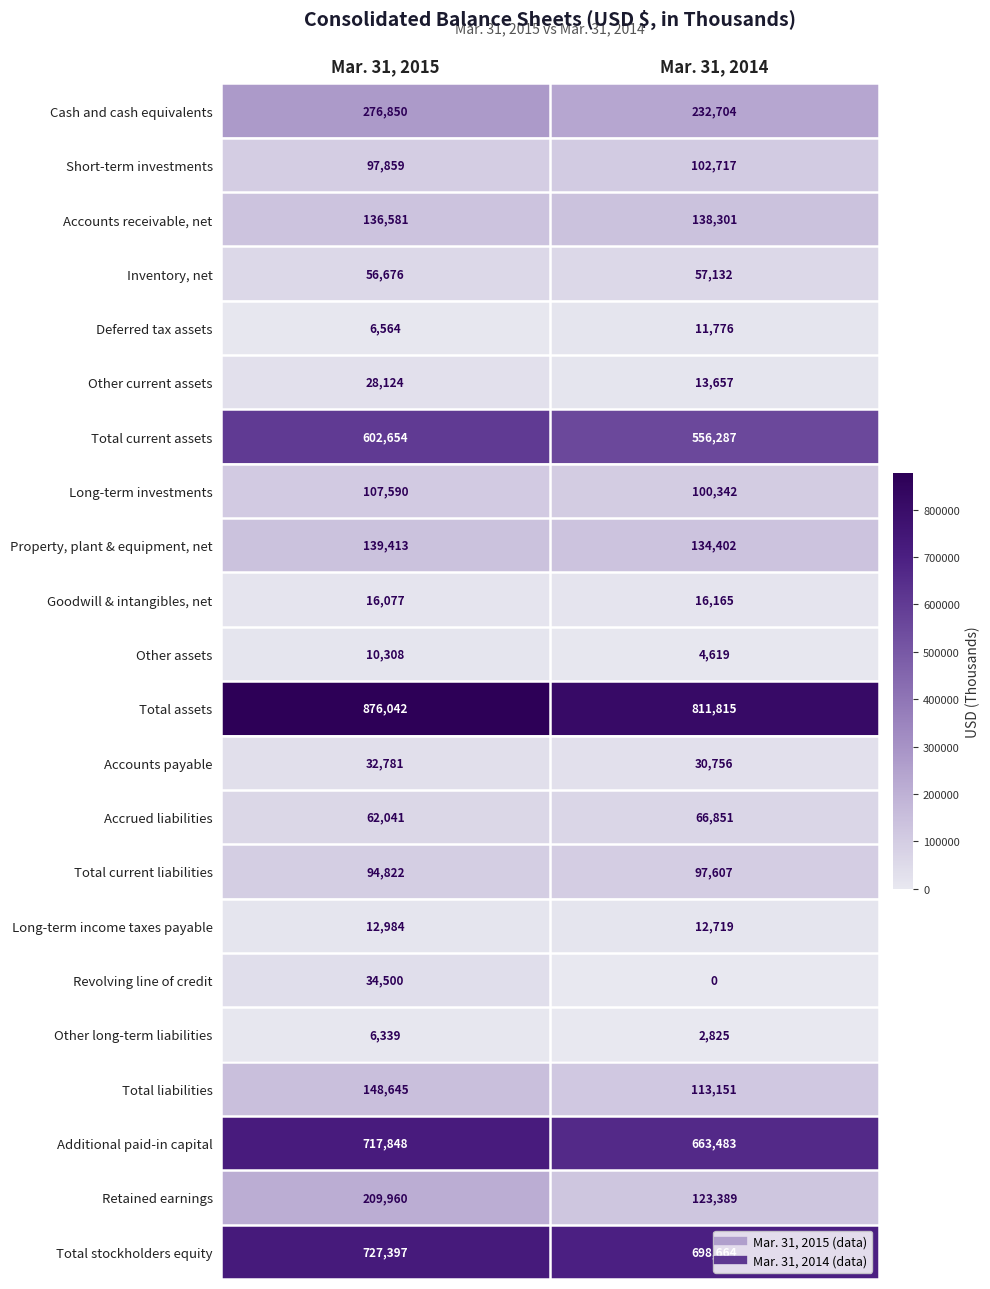

Which series has the largest range (max minus min)?

Retained earnings